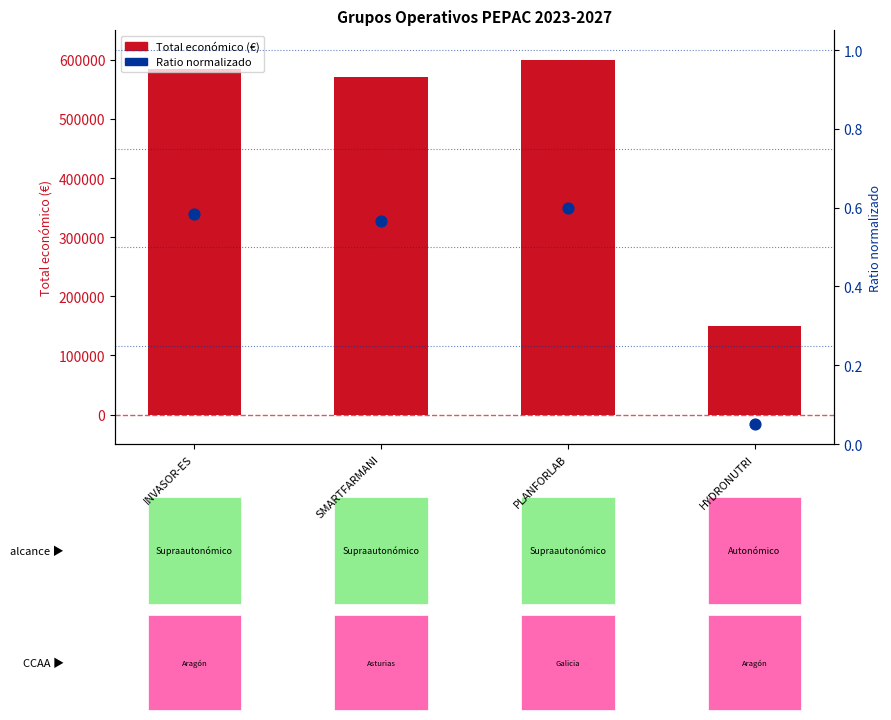

What is the total value across all series at INVASOR-ES?

585346.6